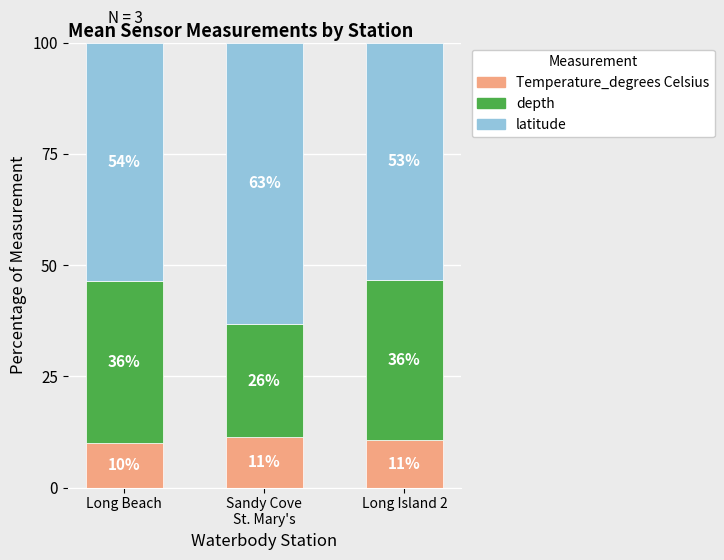

True or false: Temperature_degrees Celsius has a value of 10.0 at Long Beach.

True